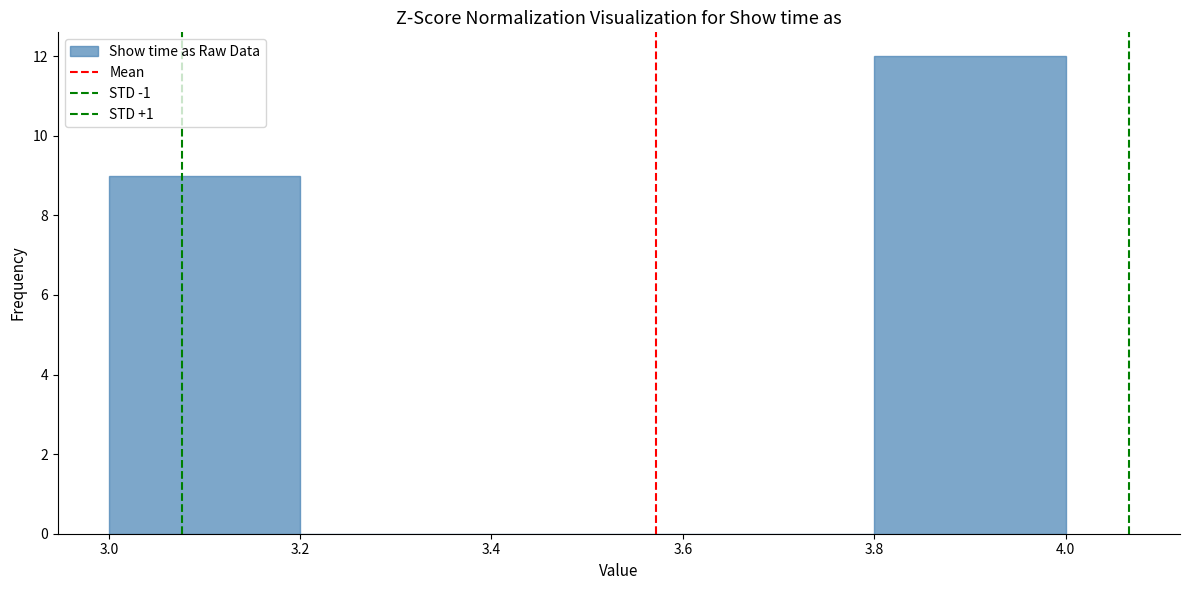

What is the height of the bar covering 3.0 to 3.2 on the x-axis? The values are not printed on the chart, so give them approximately, as read against the axis.

9